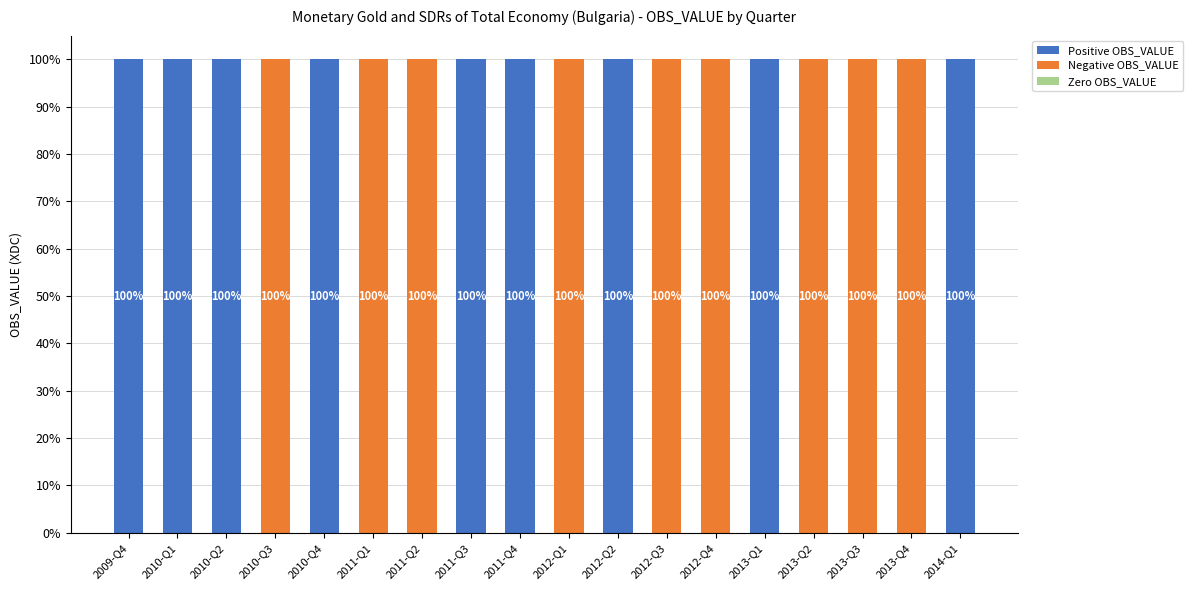

What is the total value across all series at 2011-Q2?

100